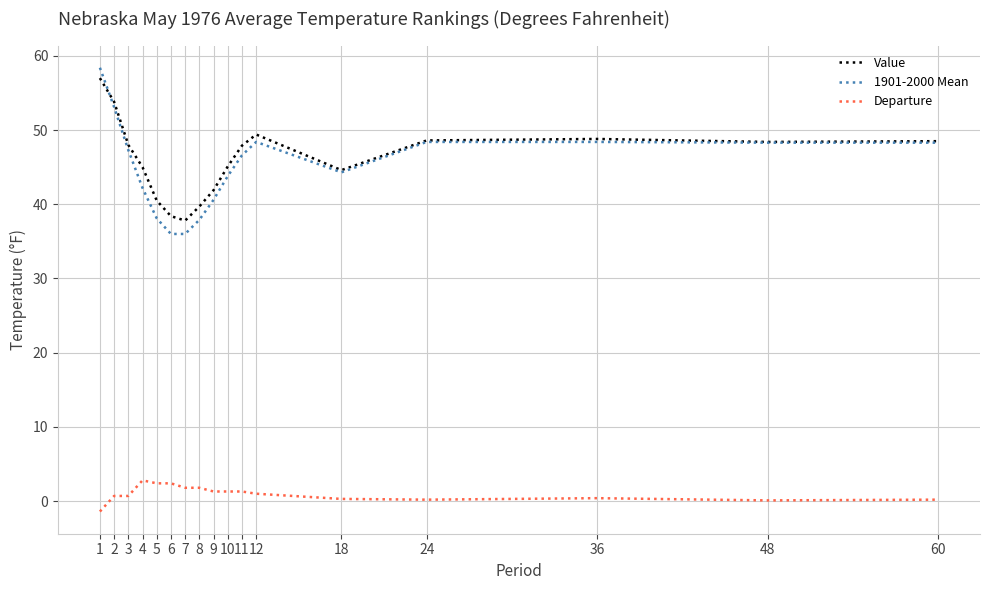

True or false: Value has more than 1 interior local peaks.

True